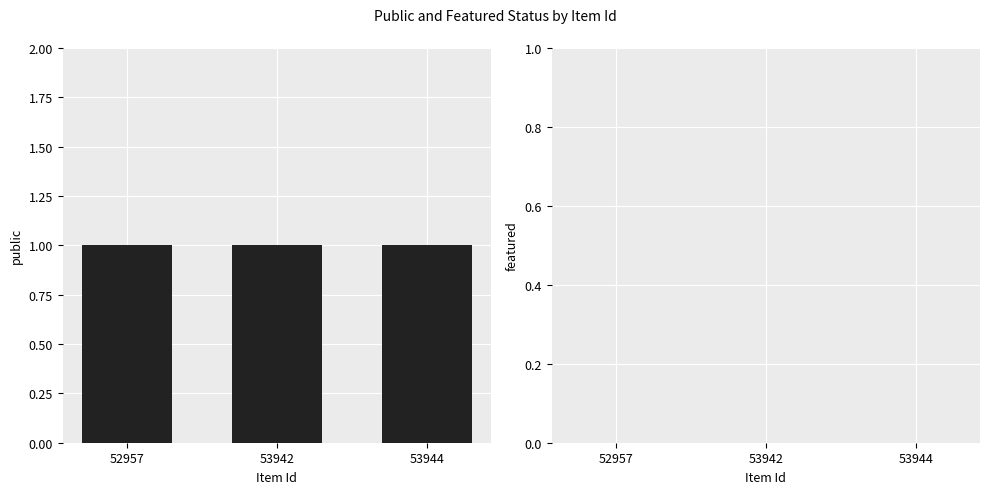

At how many categories does at least one series exceed 0?

3